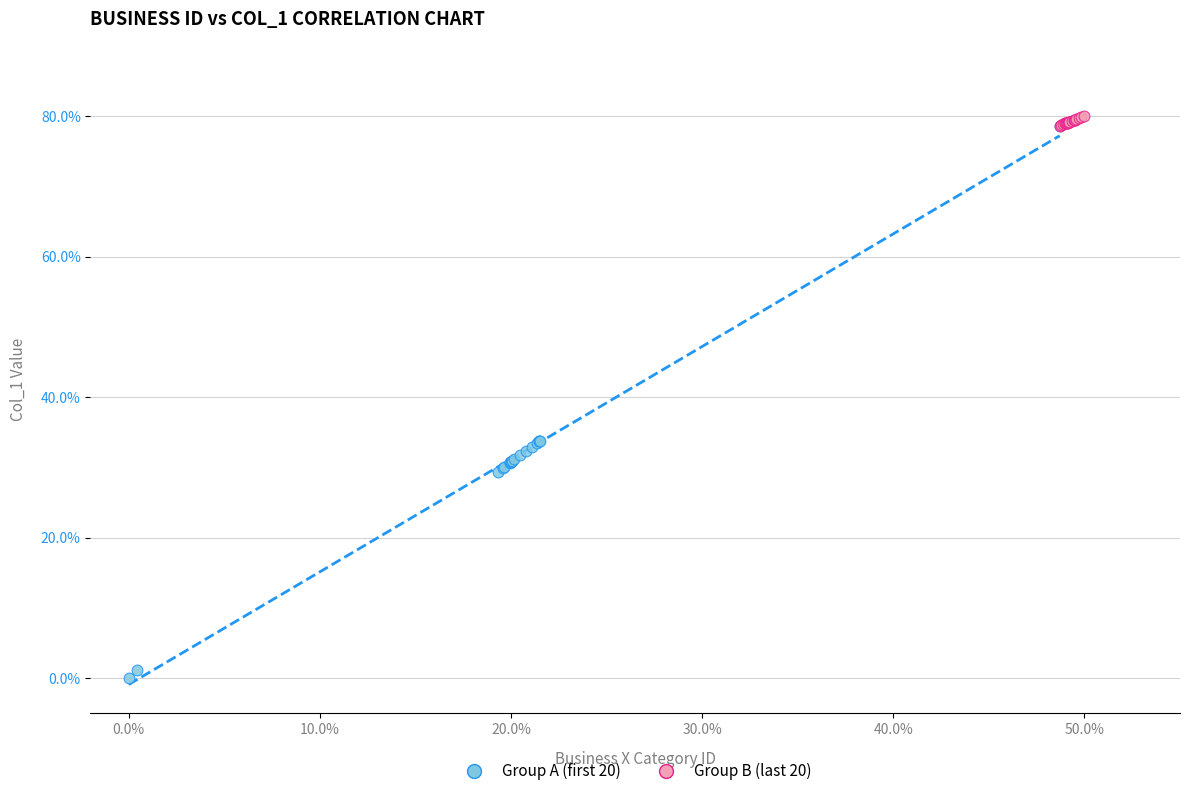

Which series contains the lowest Y value?

Group A (first 20)